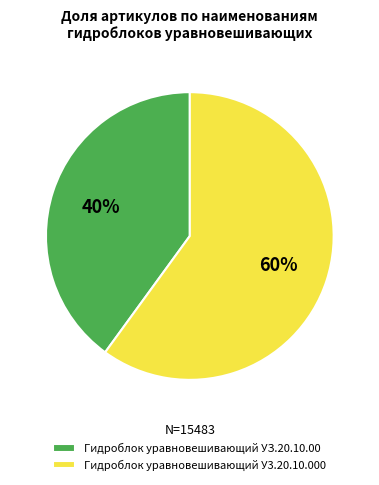

To the nearest percent, what percentage of the pie is Гидроблок уравновешивающий УЗ.20.10.00?

40%